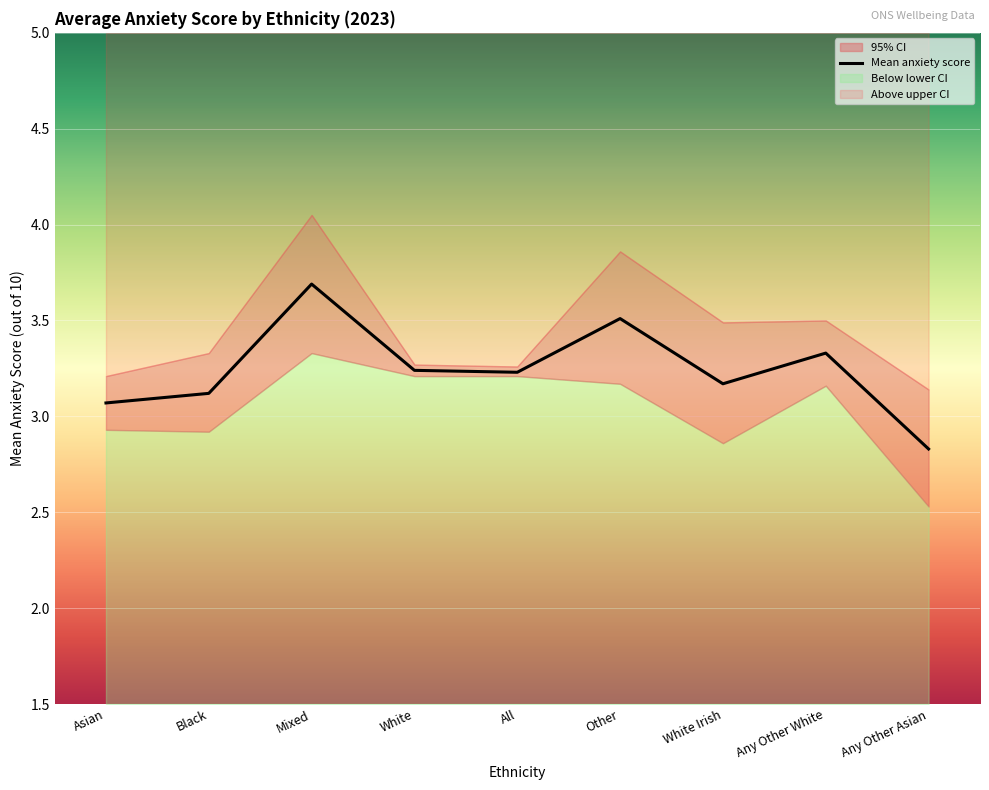

The chart shows a value of 0.9 at Any Other Asian. True or false?

False